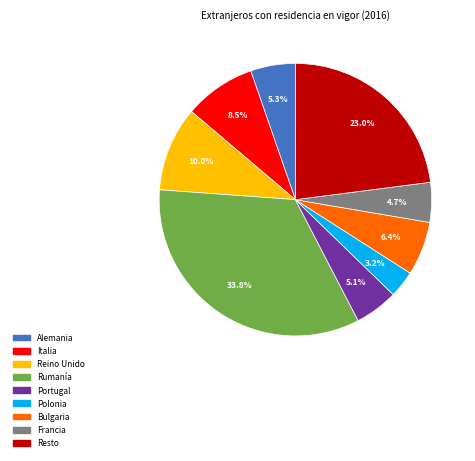

How many segments does this pie chart have?

9